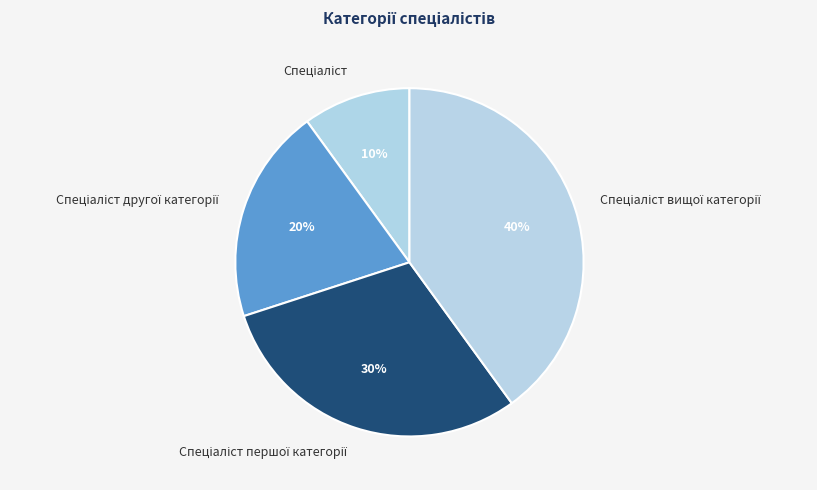

To the nearest percent, what is the difference between the largest and smallest slice percentages?

30%